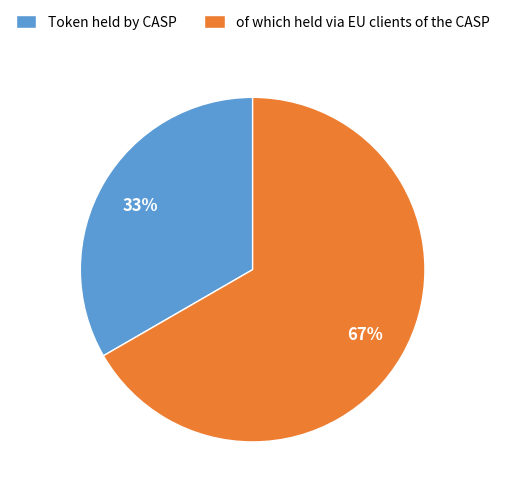

Which has a higher value, of which held via EU clients of the CASP or Token held by CASP?

of which held via EU clients of the CASP